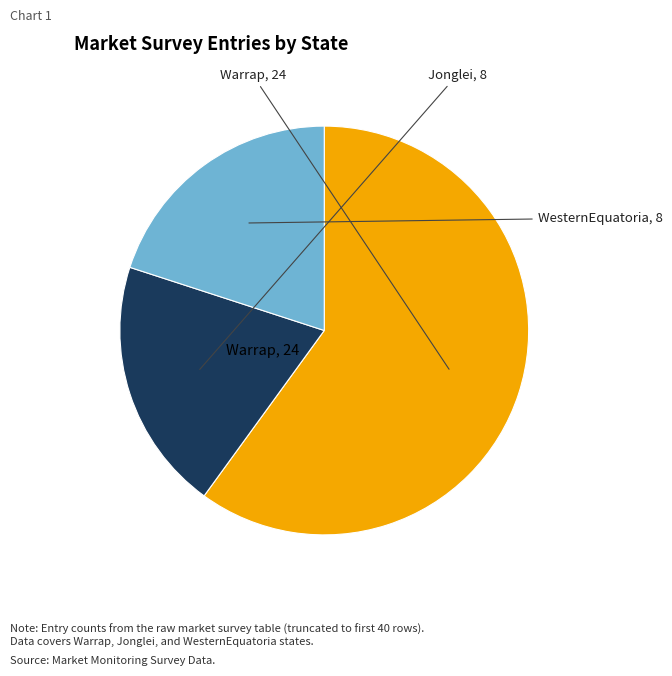

Is there a majority slice in this chart?

Yes